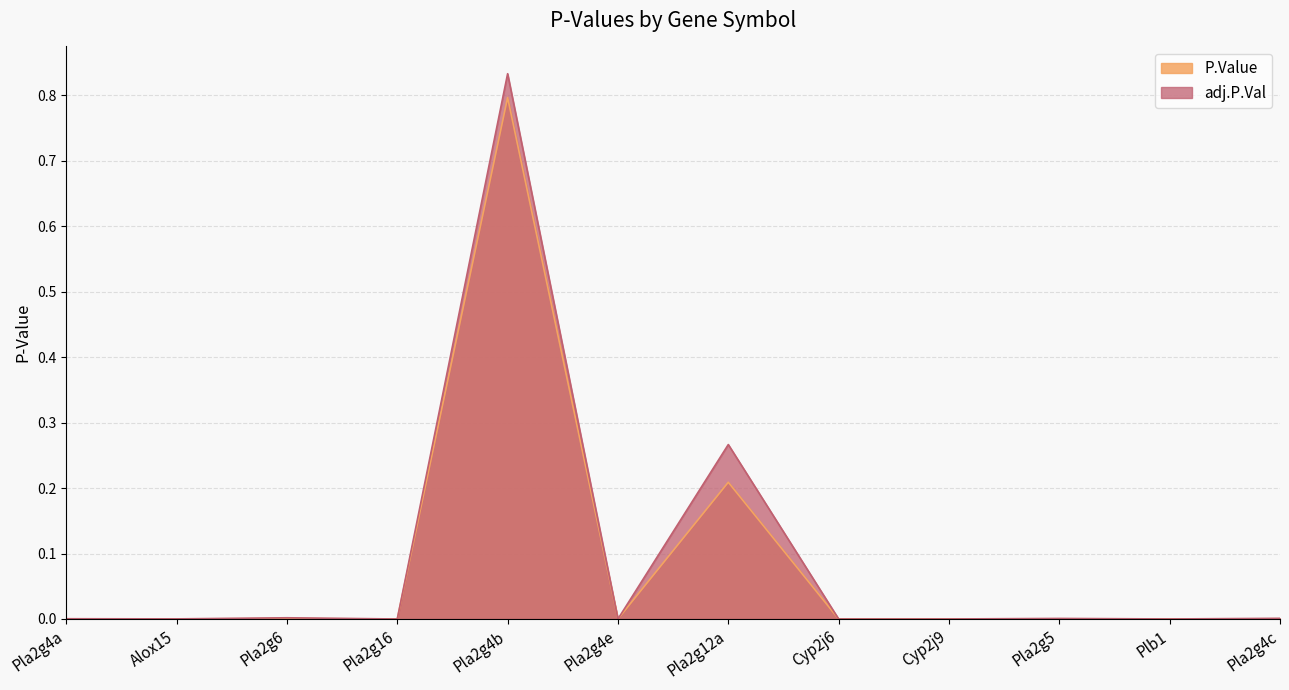

Reading left to right, what are all the values shown in this chart?

P.Value: 0.0	0.0	0.0	0.0	0.8	0.0	0.2	0.0	0.0	0.0	0.0	0.0
adj.P.Val: 0.0	0.0	0.0	0.0	0.8	0.0	0.3	0.0	0.0	0.0	0.0	0.0